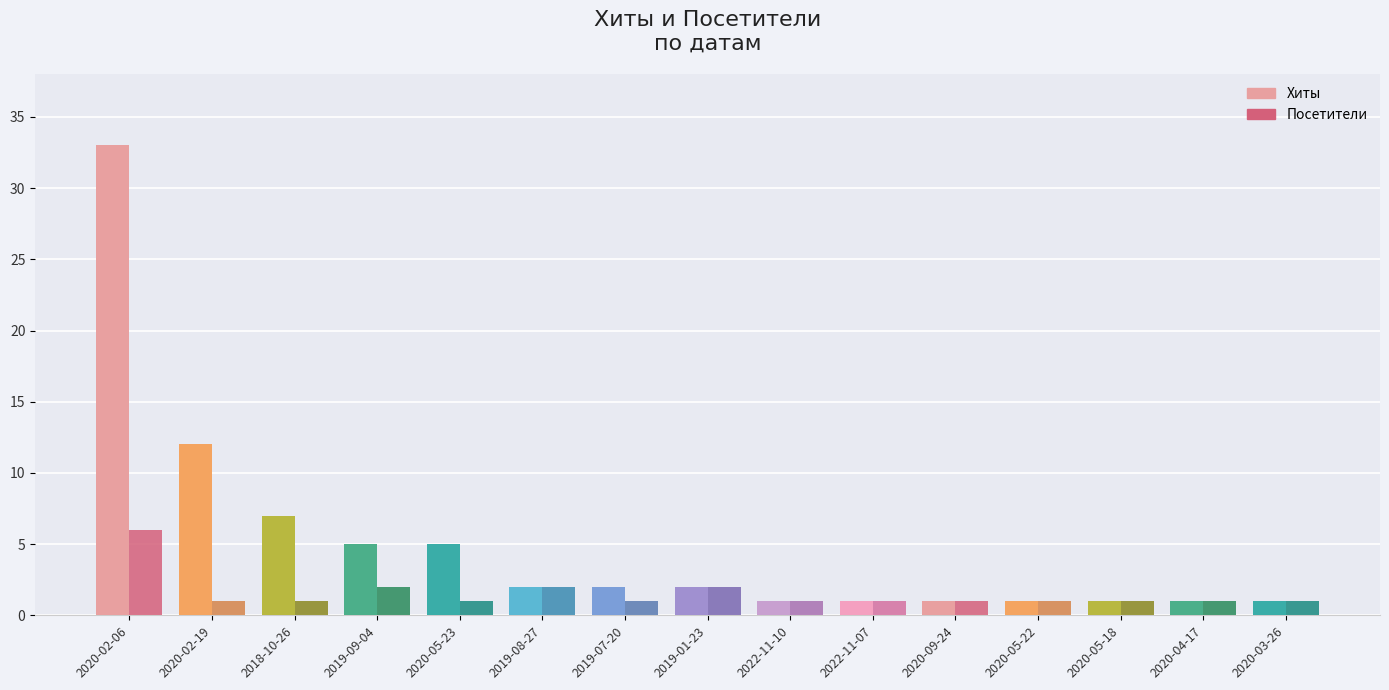

The Посетители series shows 1 at 2019-07-20. True or false?

False